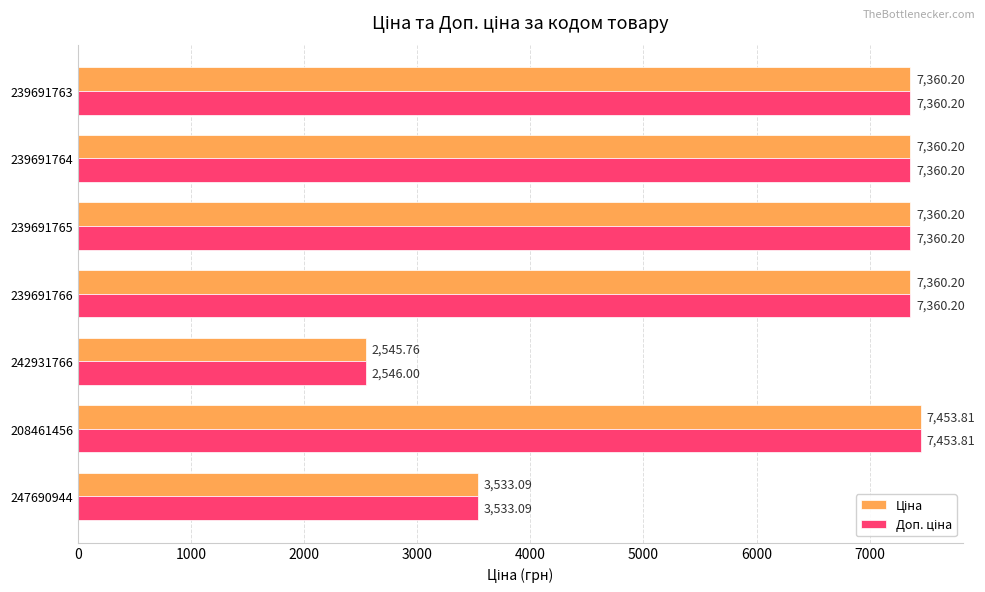

At how many categories does at least one series exceed 6380?

5